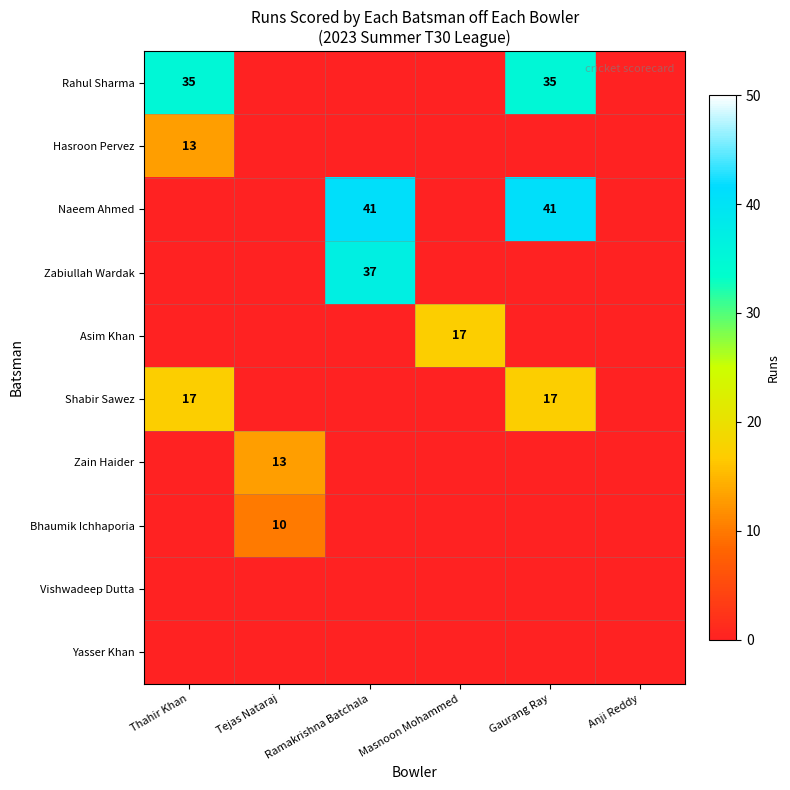

Is it true that Asim Khan equals 23 at Masnoon Mohammed?

False